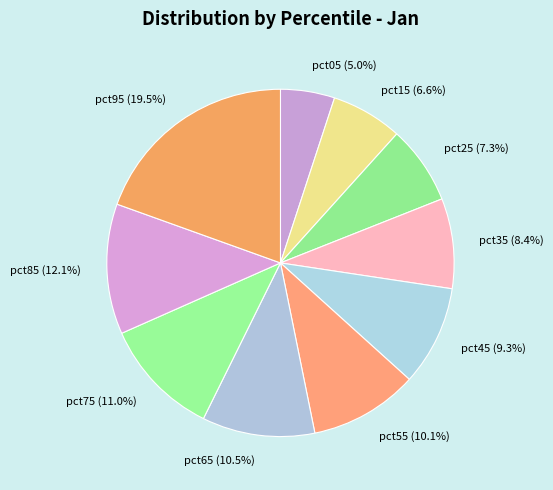

Combined, what portion of the pie is pct25 and pct55?

17.4%